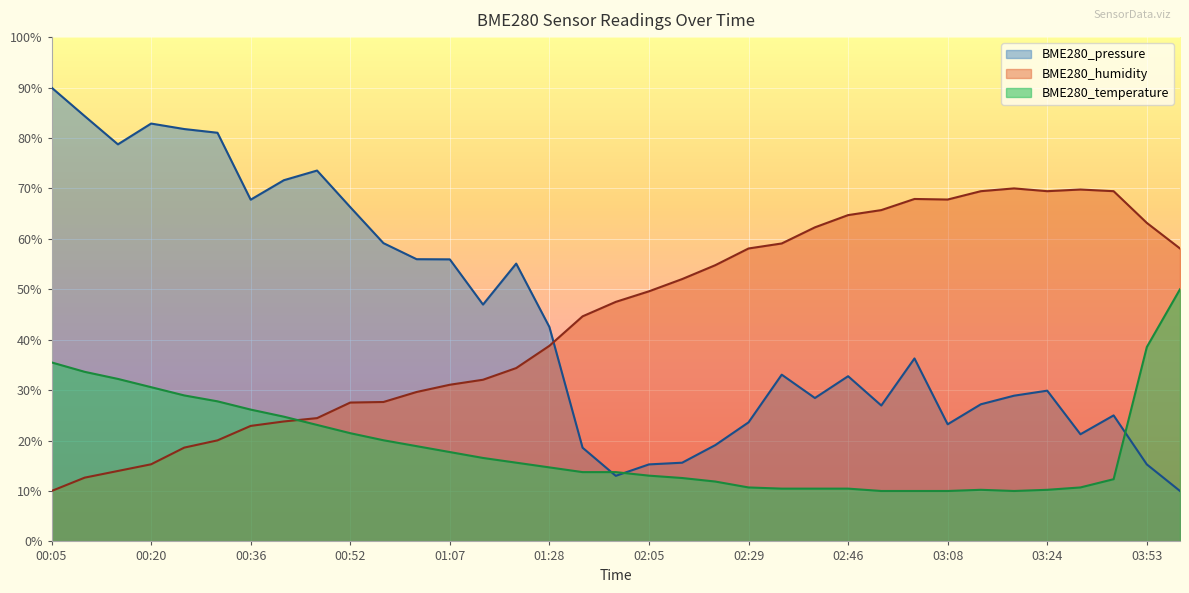

At which category is the sum across all series the highest?

00:05